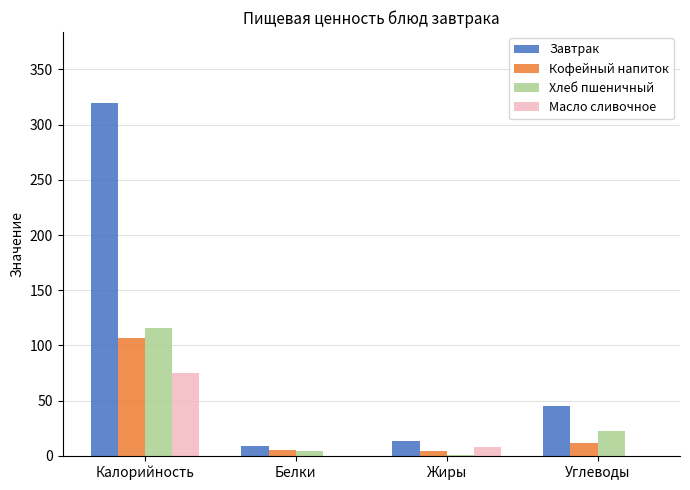

How many groups of bars are there?

4